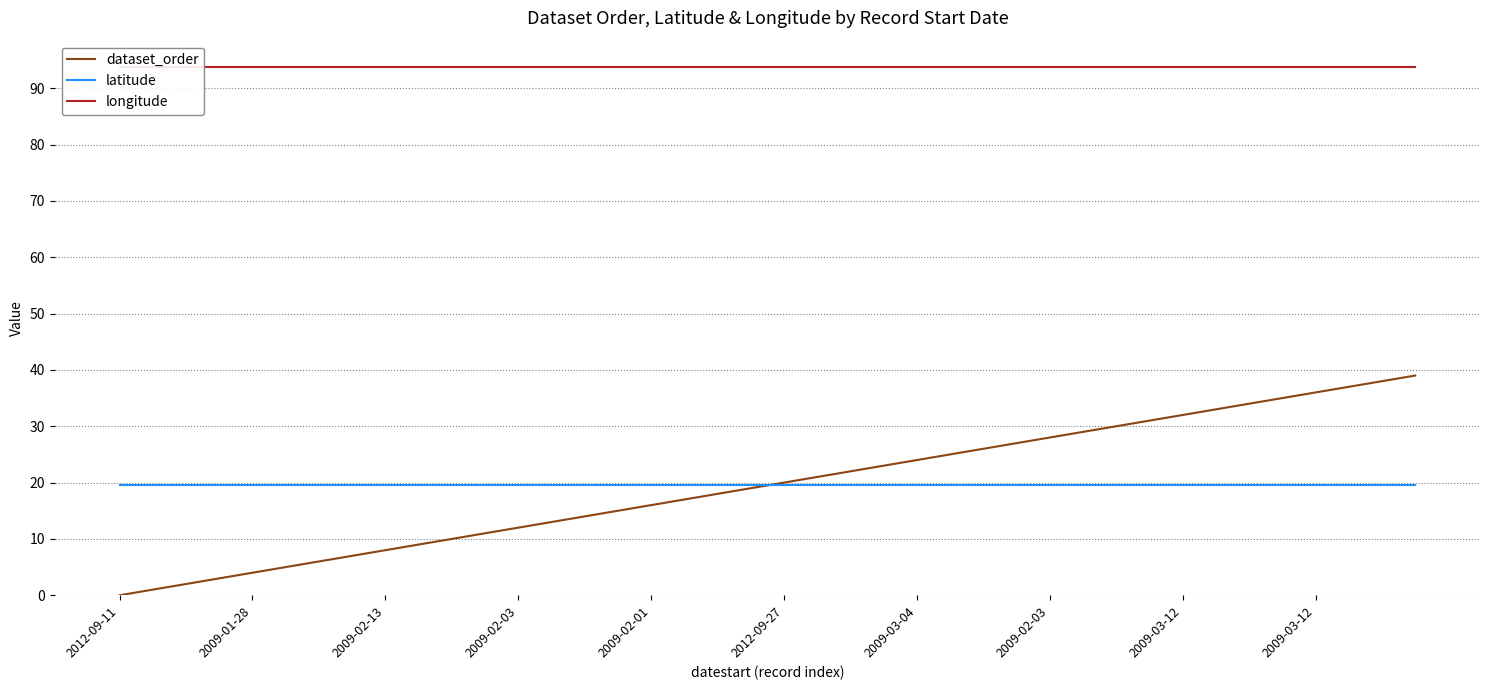

What is the sum of the latitude values at 28 and 2009-03-12?

39.0